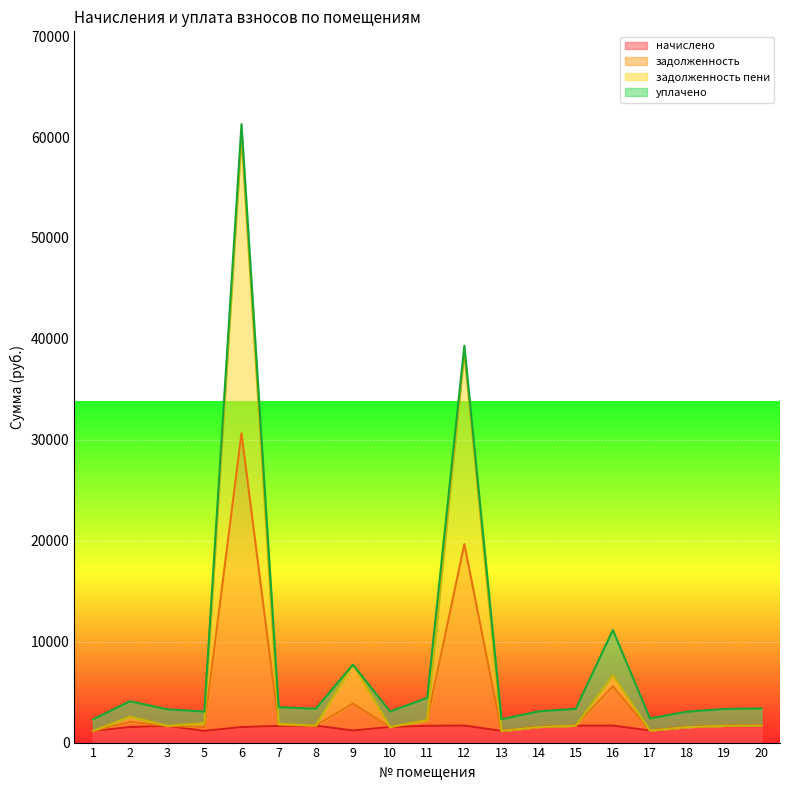

Between 2 and 5, which series saw the biggest shift?

задолженность пени